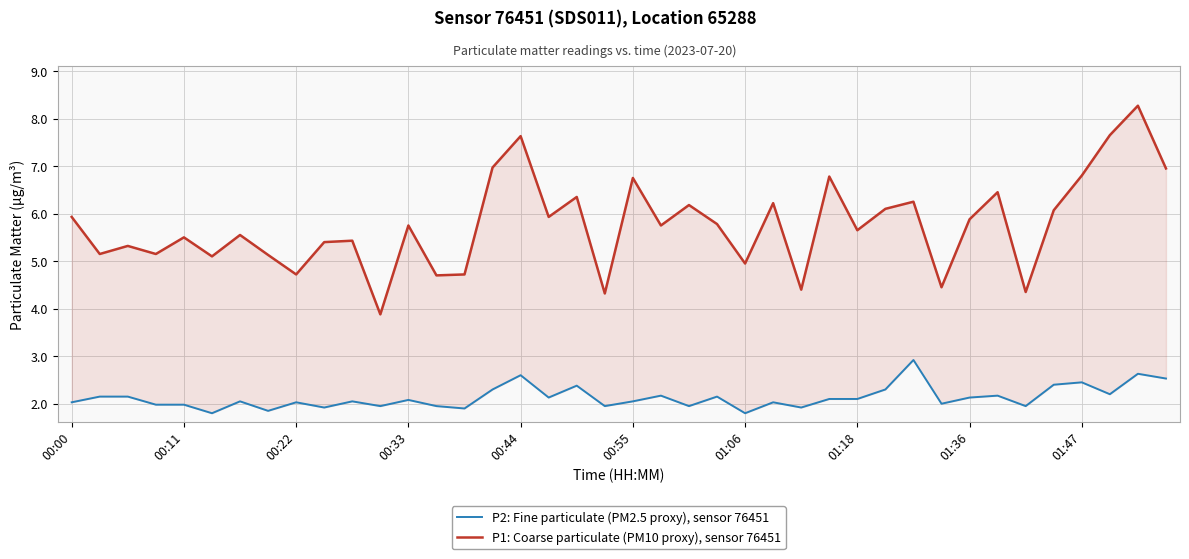

Does the chart display data point markers on the line(s)?

No